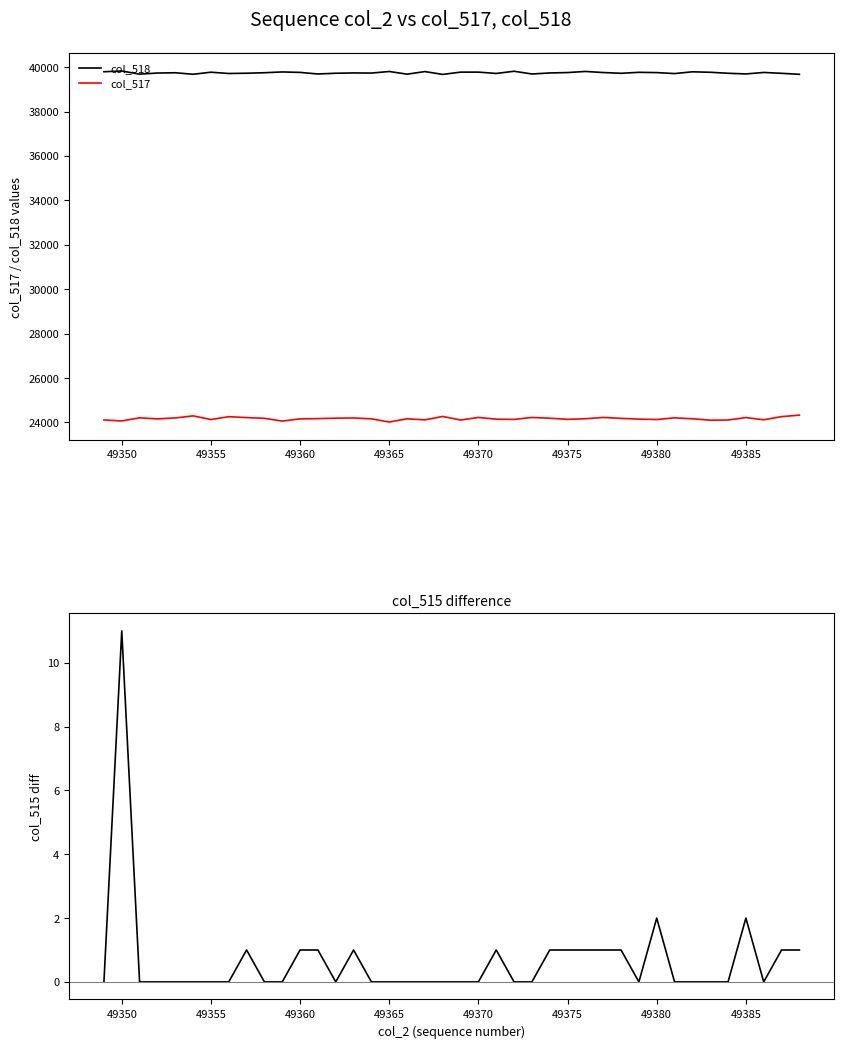

What is the average value of the col_518 series?

39742